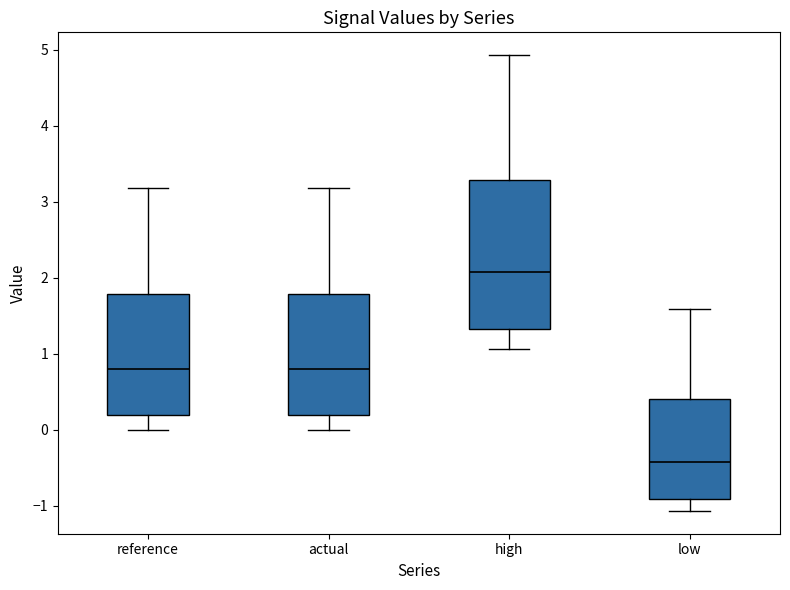

Reading left to right, read every box against the y-axis: the position of its median line, the range the box covers, and the ends of its whiskers. The values are not printed on the chart, so give them approximately, as read against the axis.

reference: median 0.8, box 0.2 to 1.8, whiskers 0.0 to 3.2
actual: median 0.8, box 0.2 to 1.8, whiskers 0.0 to 3.2
high: median 2.1, box 1.3 to 3.3, whiskers 1.1 to 4.9
low: median -0.4, box -0.9 to 0.4, whiskers -1.1 to 1.6